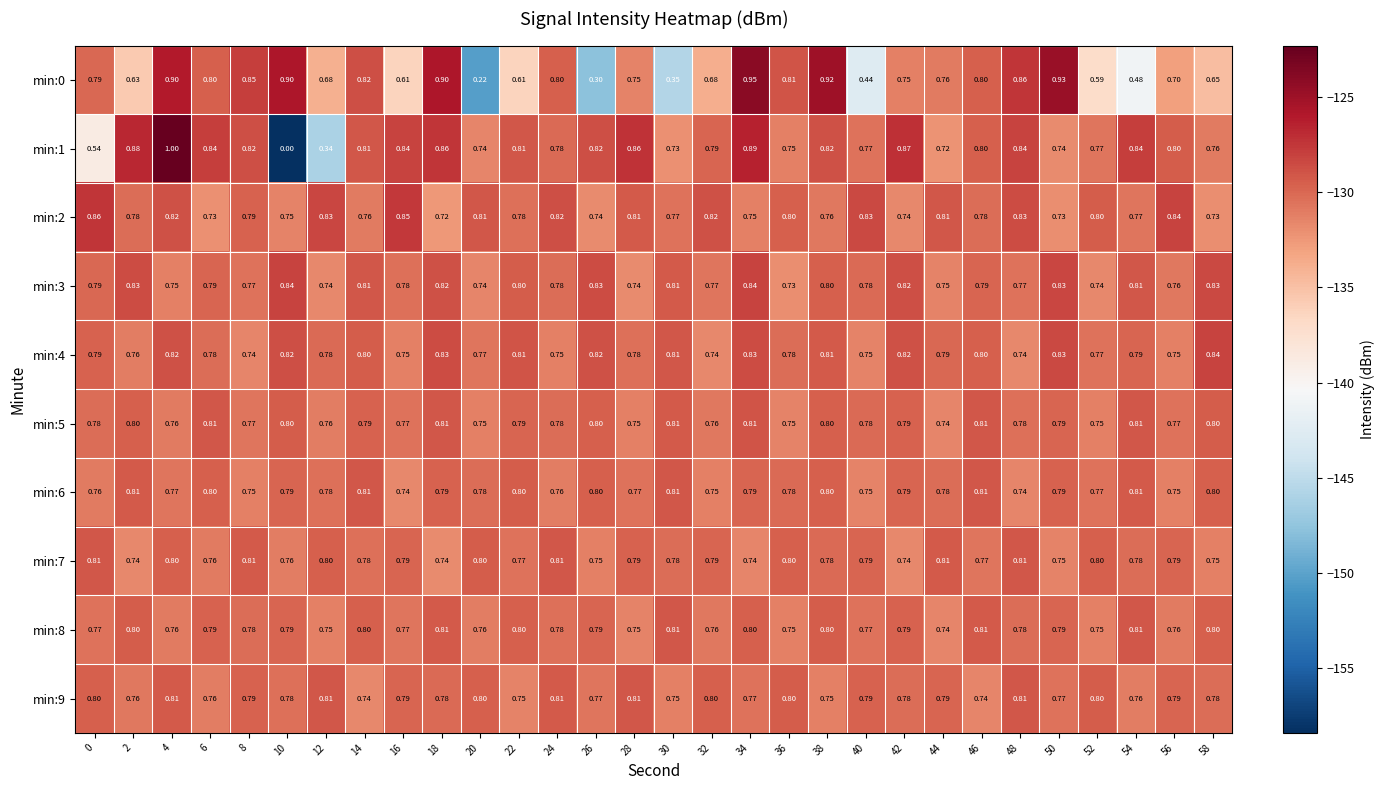

Is the value of min:0 at 32 greater than the value of min:1 at 30?

No